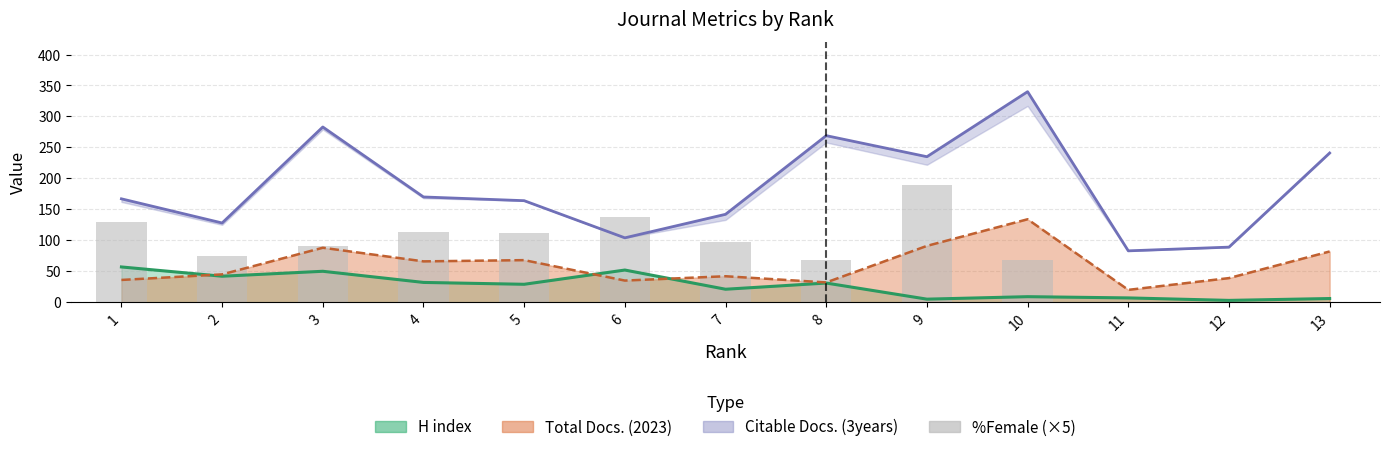

Reading left to right, what are all the values shown in this chart?

129.1	74.5	90.8	113.3	112.0	138.3	96.8	68.7	188.7	68.7	0.6	0.7	1.0